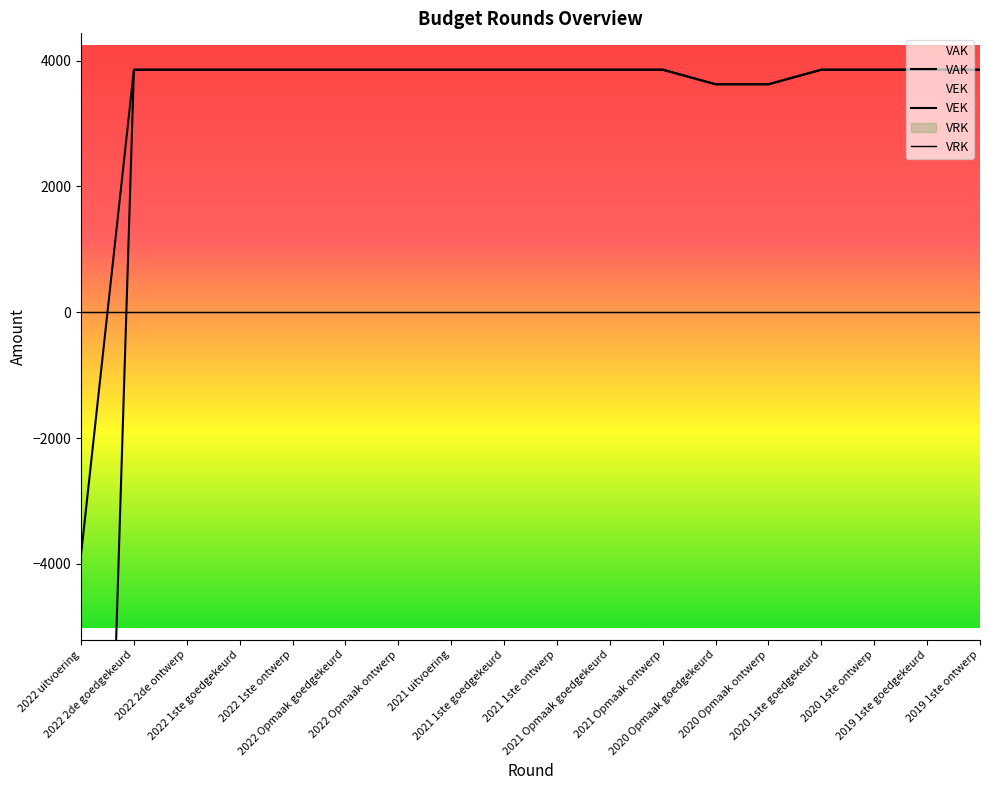

How many lines are shown in the chart?

2